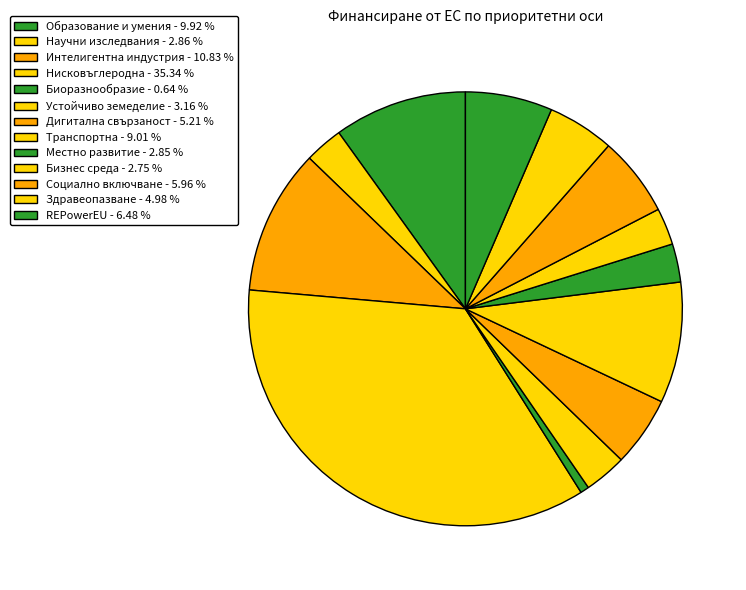

To the nearest percent, what is the difference between the largest and smallest slice percentages?

35%